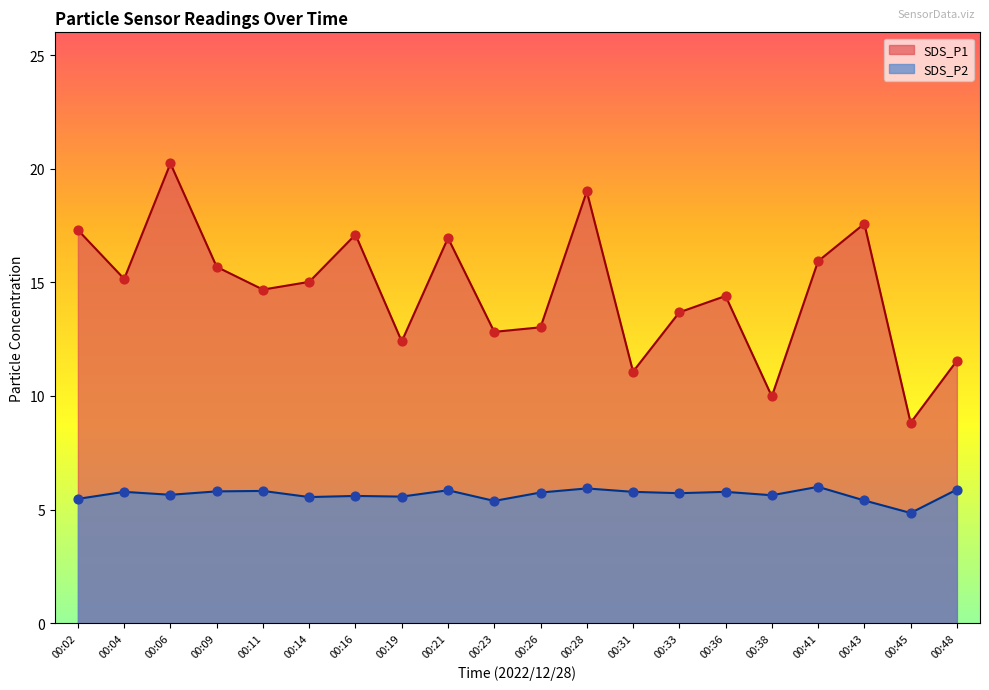

At which category is the sum across all series the highest?

00:06